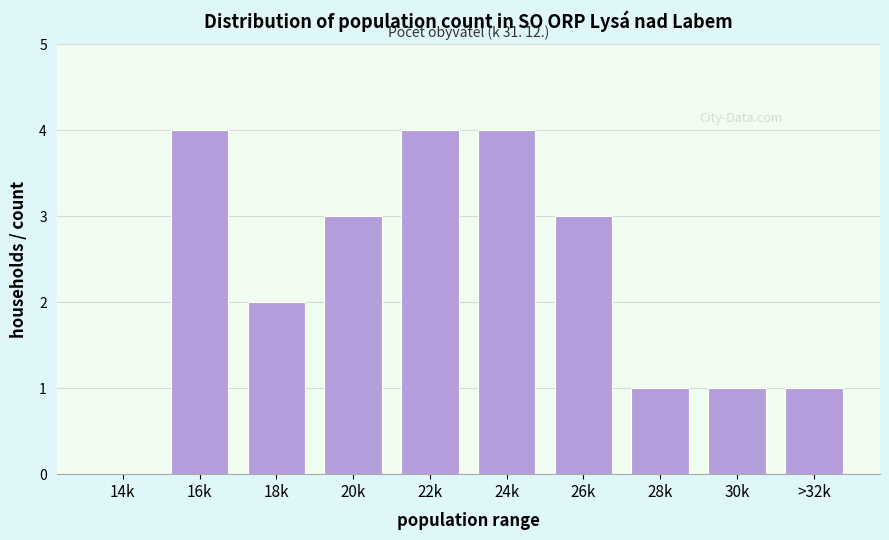

Reading right to left, what are all the values shown in this chart?

>32k=1	30k=1	28k=1	26k=3	24k=4	22k=4	20k=3	18k=2	16k=4	14k=0